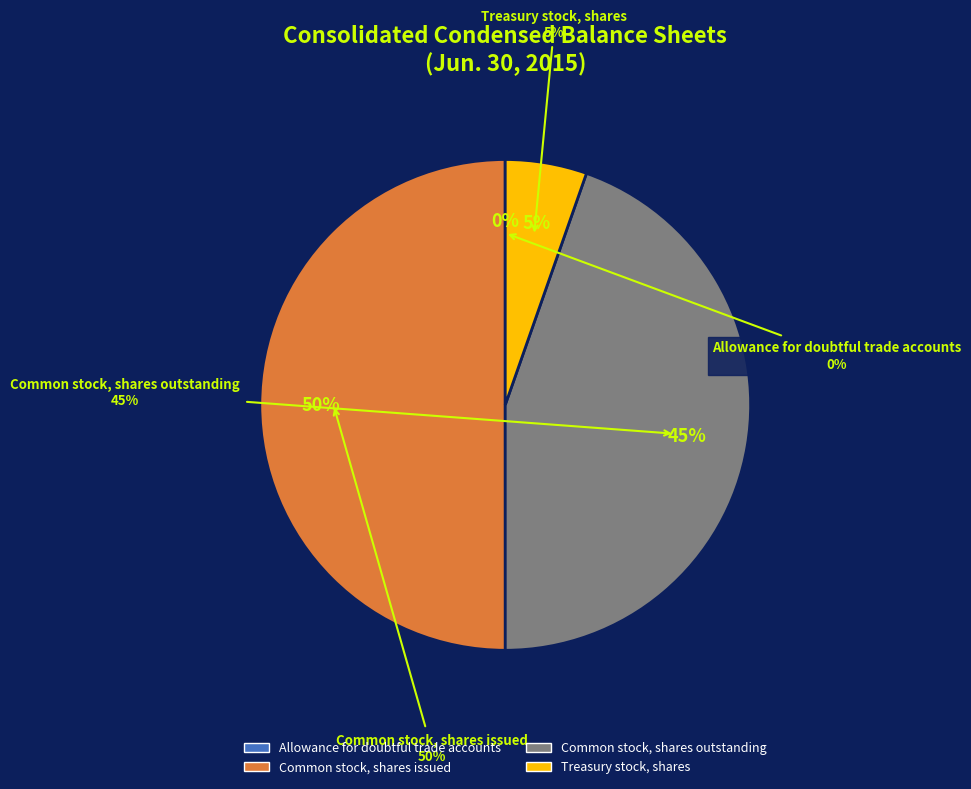

To the nearest percent, what percentage of the pie is Common stock, shares issued?

50%